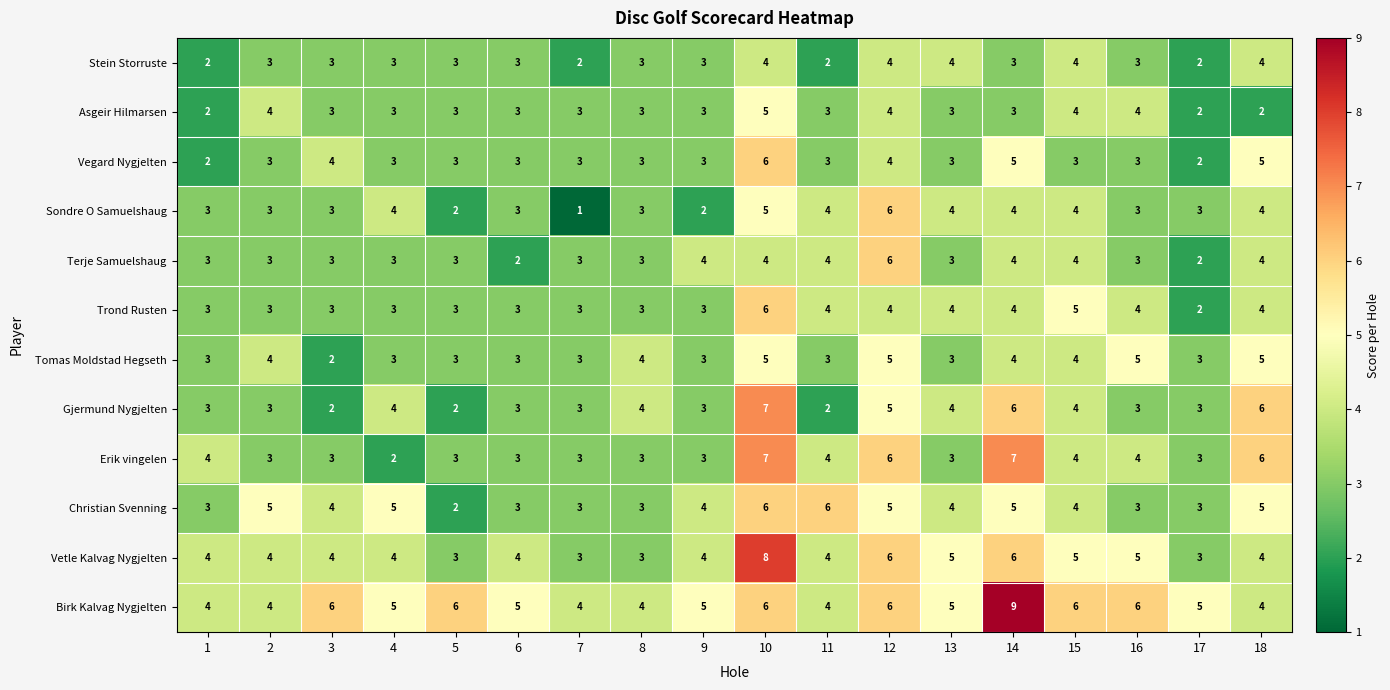

What is the average value of the Terje Samuelshaug series?

3